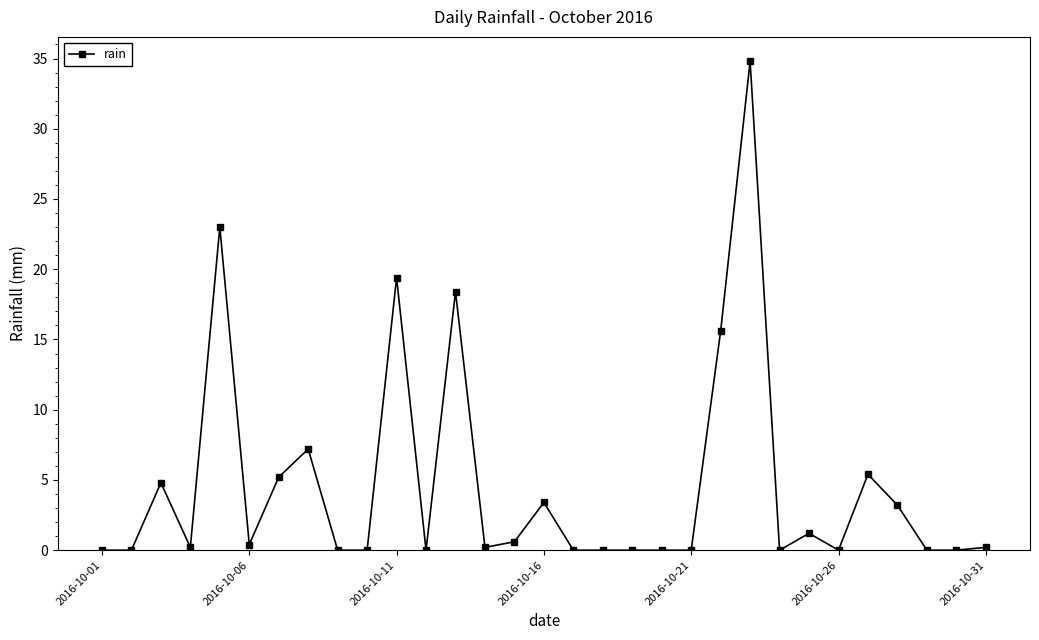

Reading left to right, extract all data points from this chart.

0.0	0.0	4.8	0.2	23.0	0.4	5.2	7.2	0.0	0.0	19.4	0.0	18.4	0.2	0.6	3.4	0.0	0.0	0.0	0.0	0.0	15.6	34.8	0.0	1.2	0.0	5.4	3.2	0.0	0.0	0.2